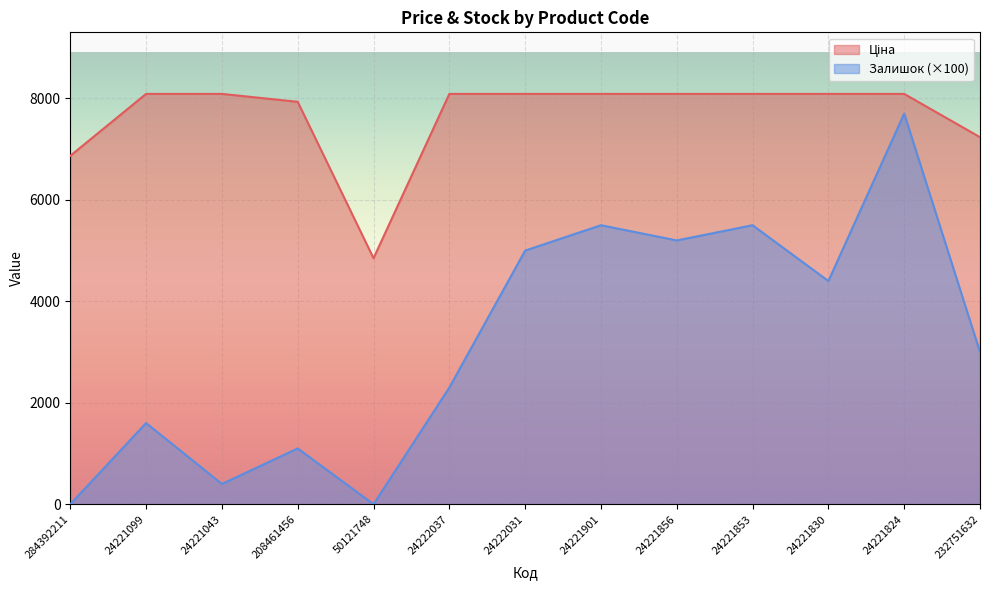

How many lines are shown in the chart?

2